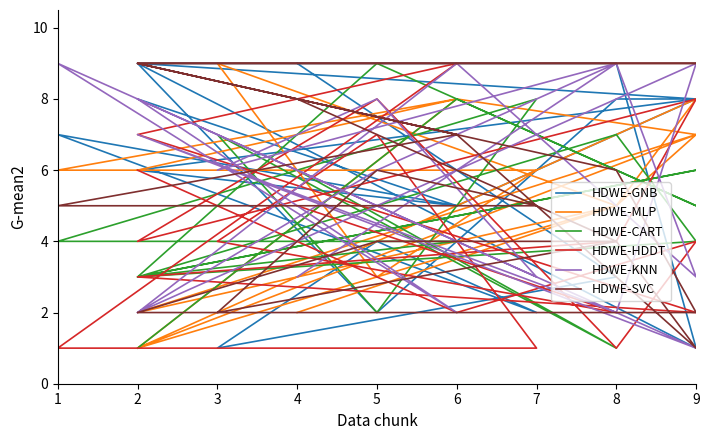

How many data points in HDWE-KNN are less than 6?

8